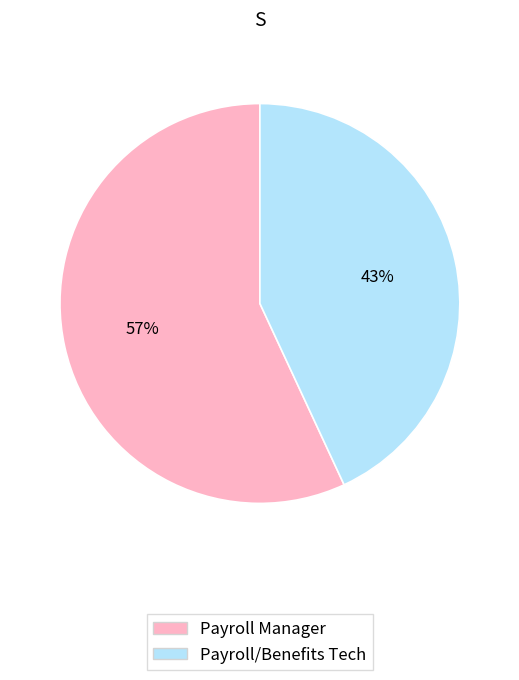

To the nearest percent, what is the average slice percentage?

50%